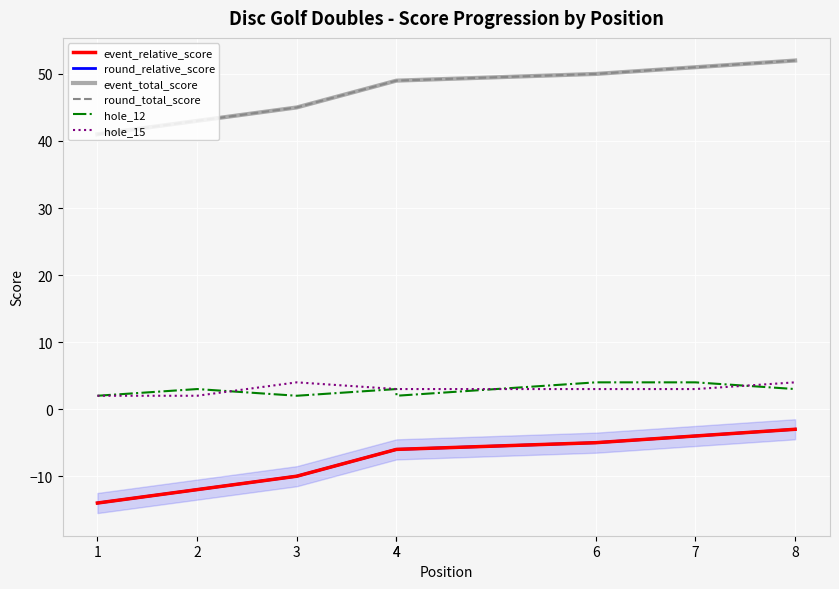

True or false: hole_12 and round_total_score cross at least once.

False